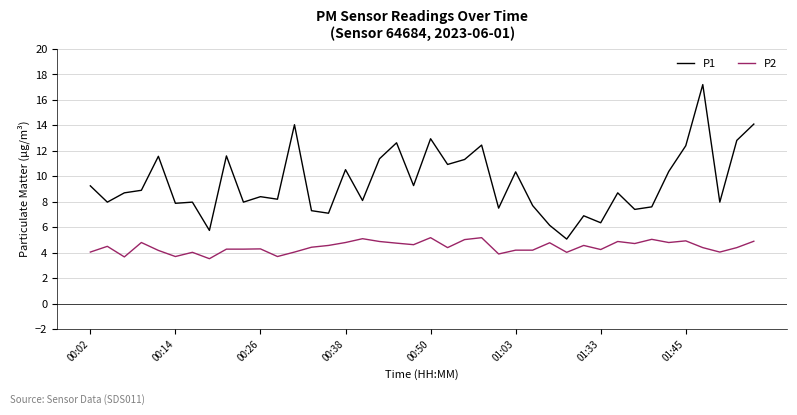

True or false: P2 and P1 cross at least once.

False